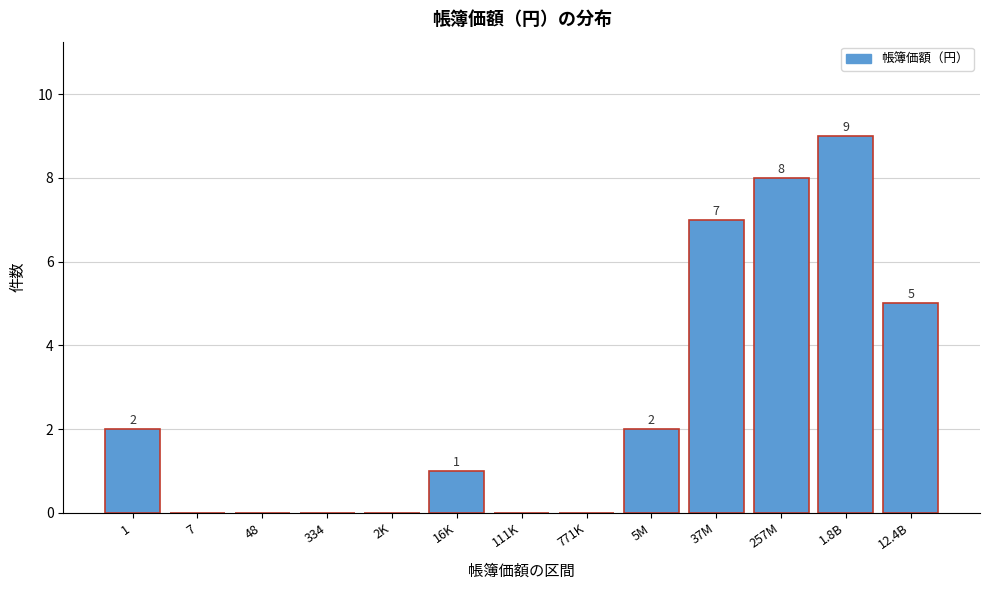

Reading left to right, transcribe all the data shown in this chart.

1=2	7=0	48=0	334=0	2K=0	16K=1	111K=0	771K=0	5M=2	37M=7	257M=8	1.8B=9	12.4B=5